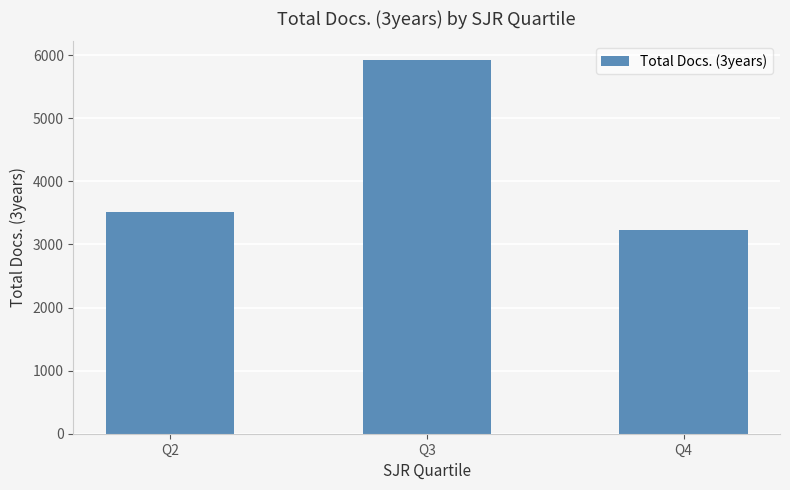

What is the value of the 1st bar from the left?

3513